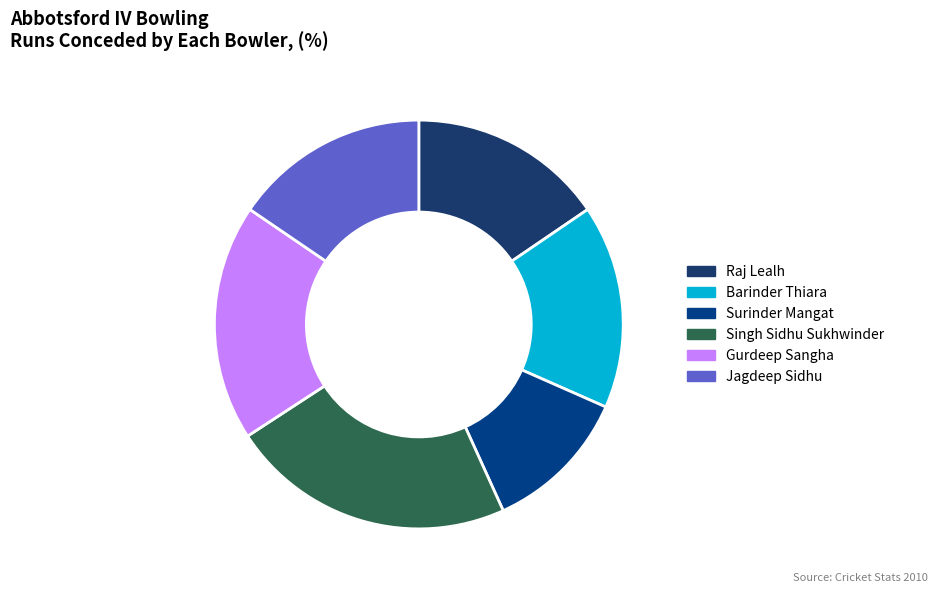

To the nearest percent, what is the average slice percentage?

17%